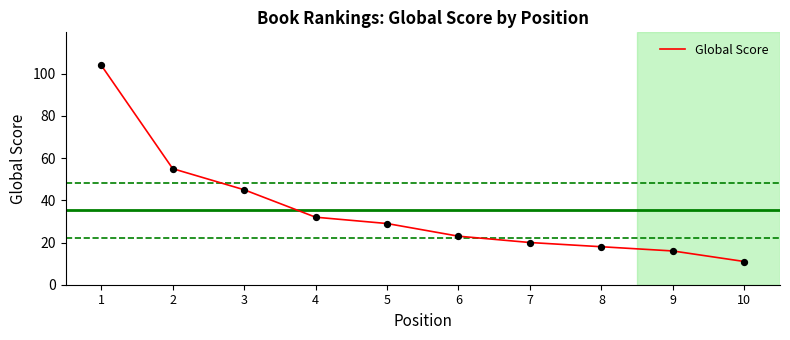

Between 1 and 8, which is larger?

1